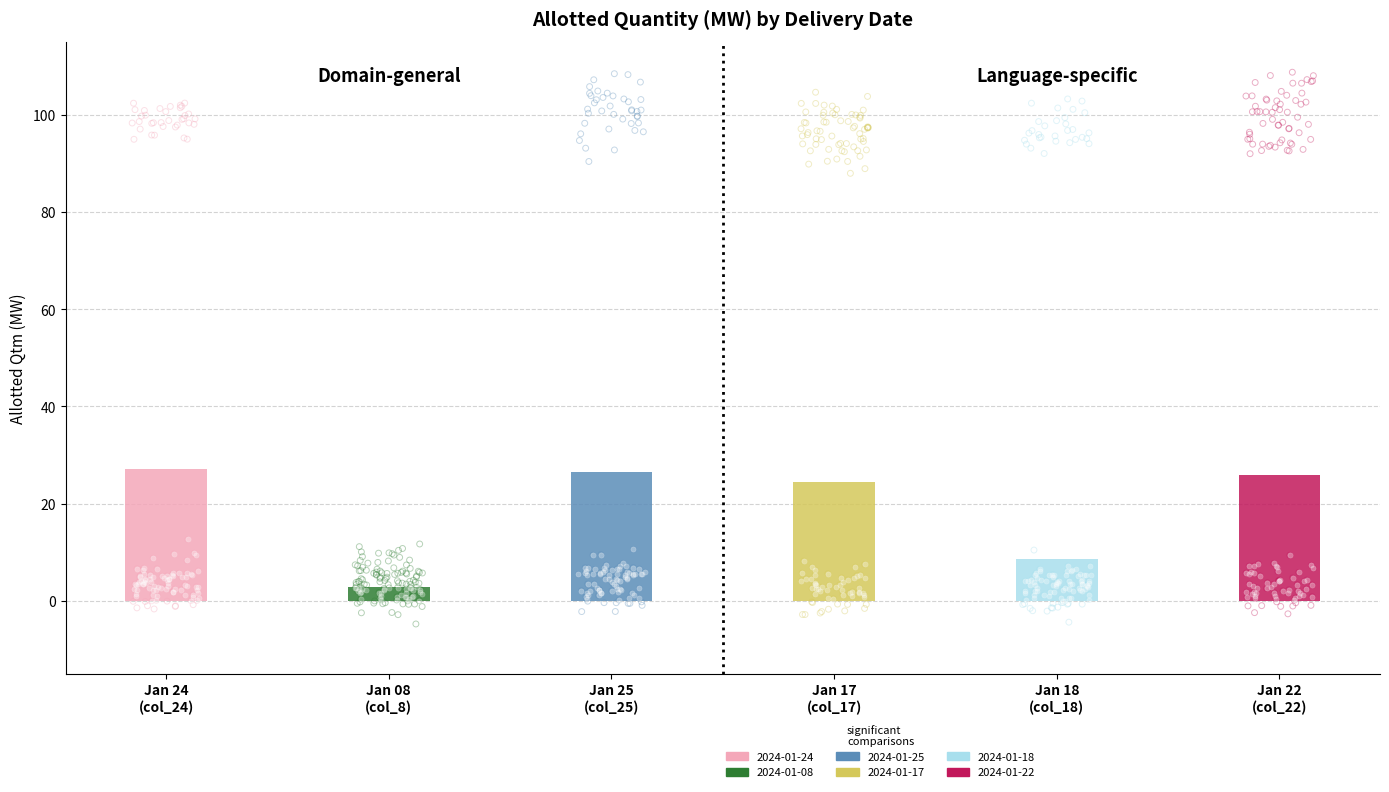

Which series contains the highest Y value?

2024-01-22